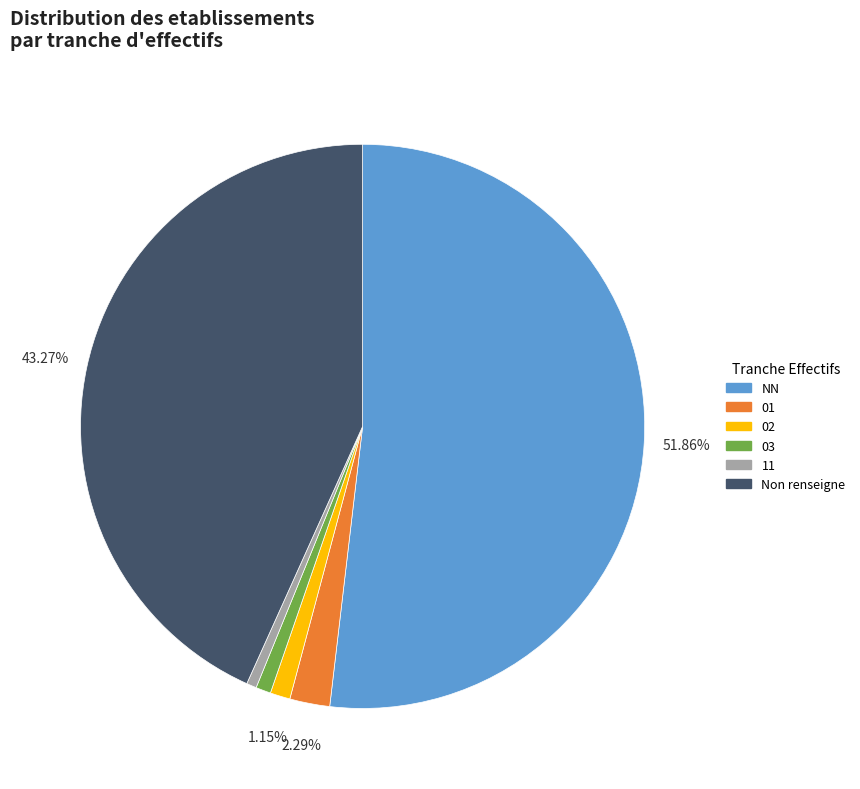

Between 01 and 11, which is larger?

01